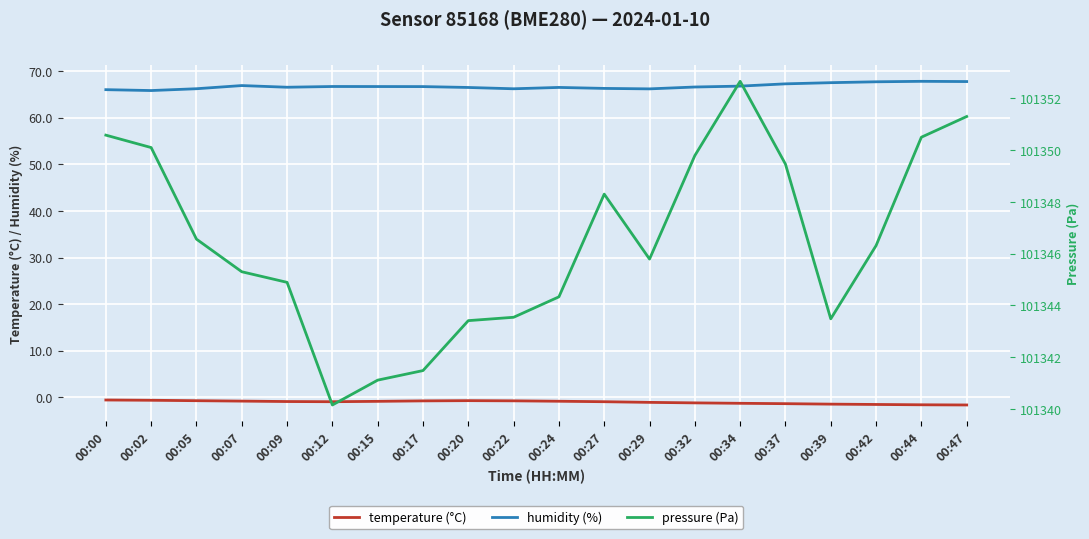

Is the value of temperature (°C) at 00:05 greater than the value of pressure (Pa) at 00:09?

No